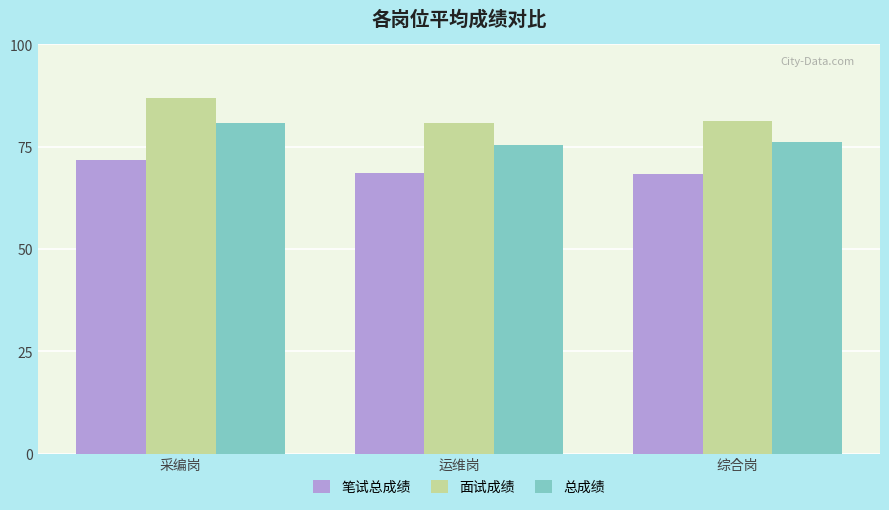

What is the maximum value shown in the chart?

87.0